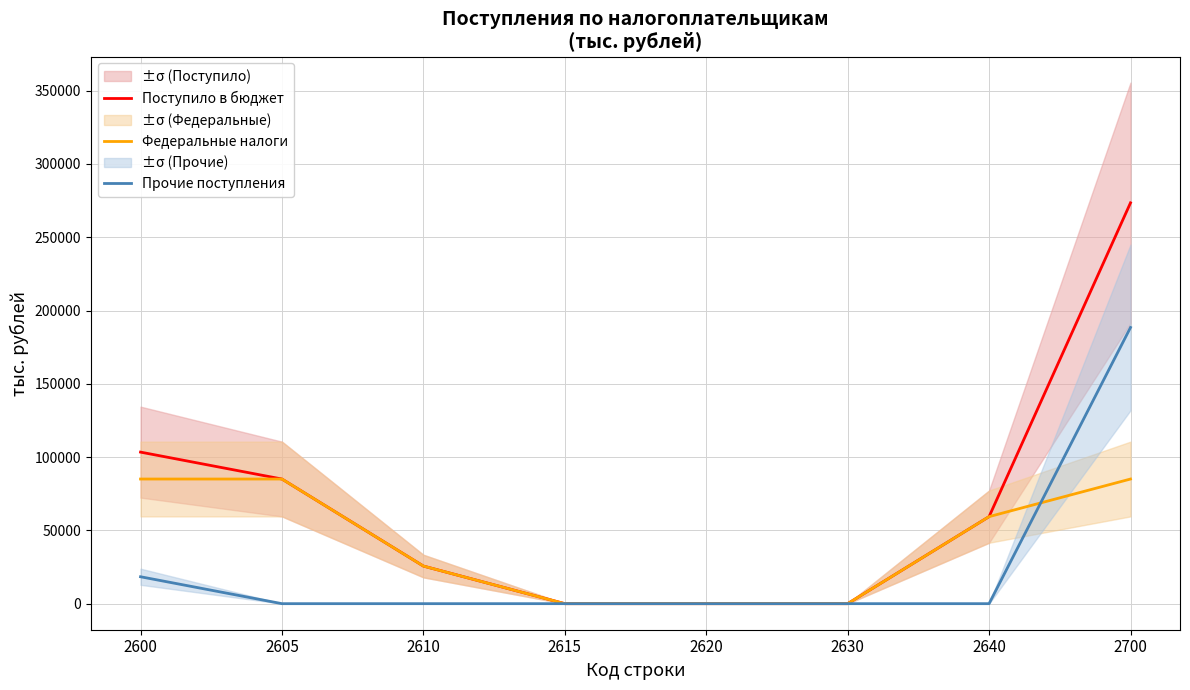

Is it true that Федеральные налоги equals 59373 at 2640?

True